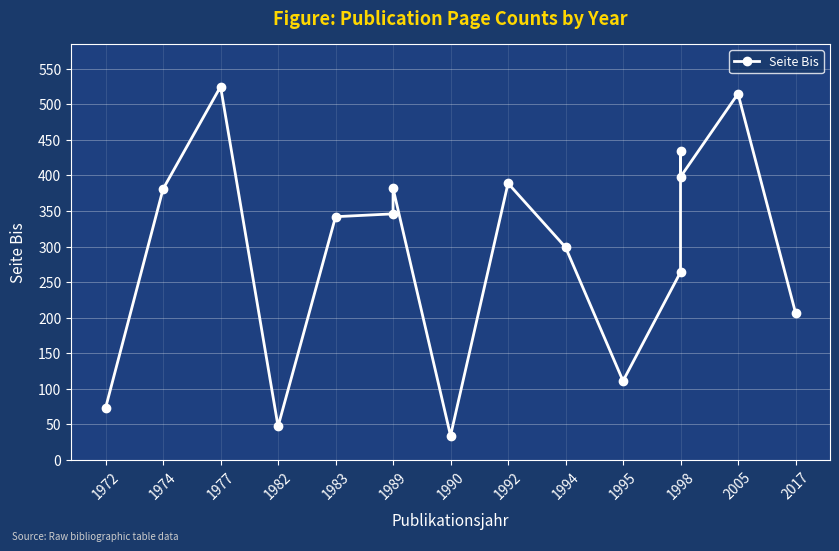

What is the greatest value displayed?

525